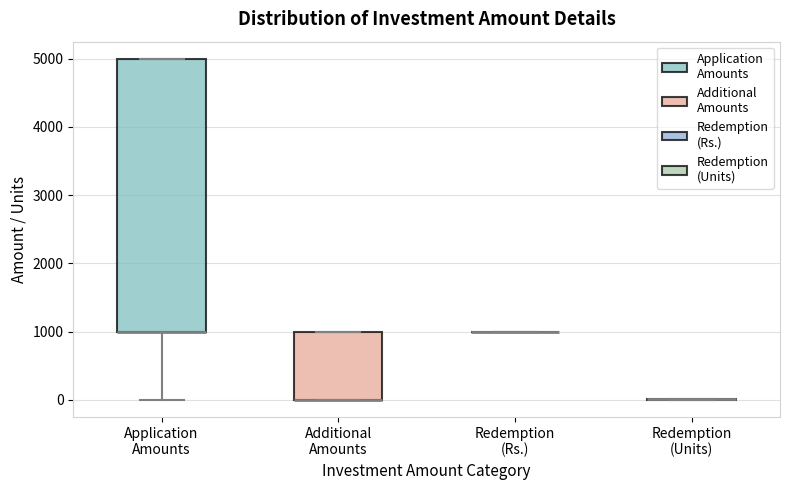

Comparing the boxes themselves (not the whiskers), which one is the tallest?

Application Amounts